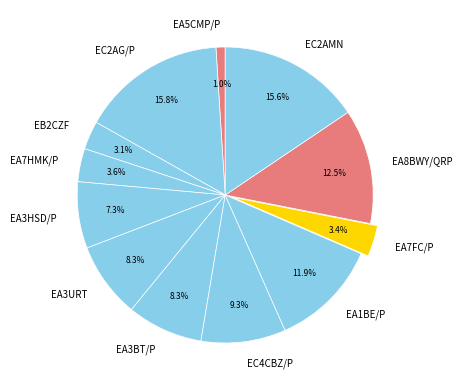

To the nearest percent, what is the combined percentage of EA7FC/P and EA3HSD/P?

11%